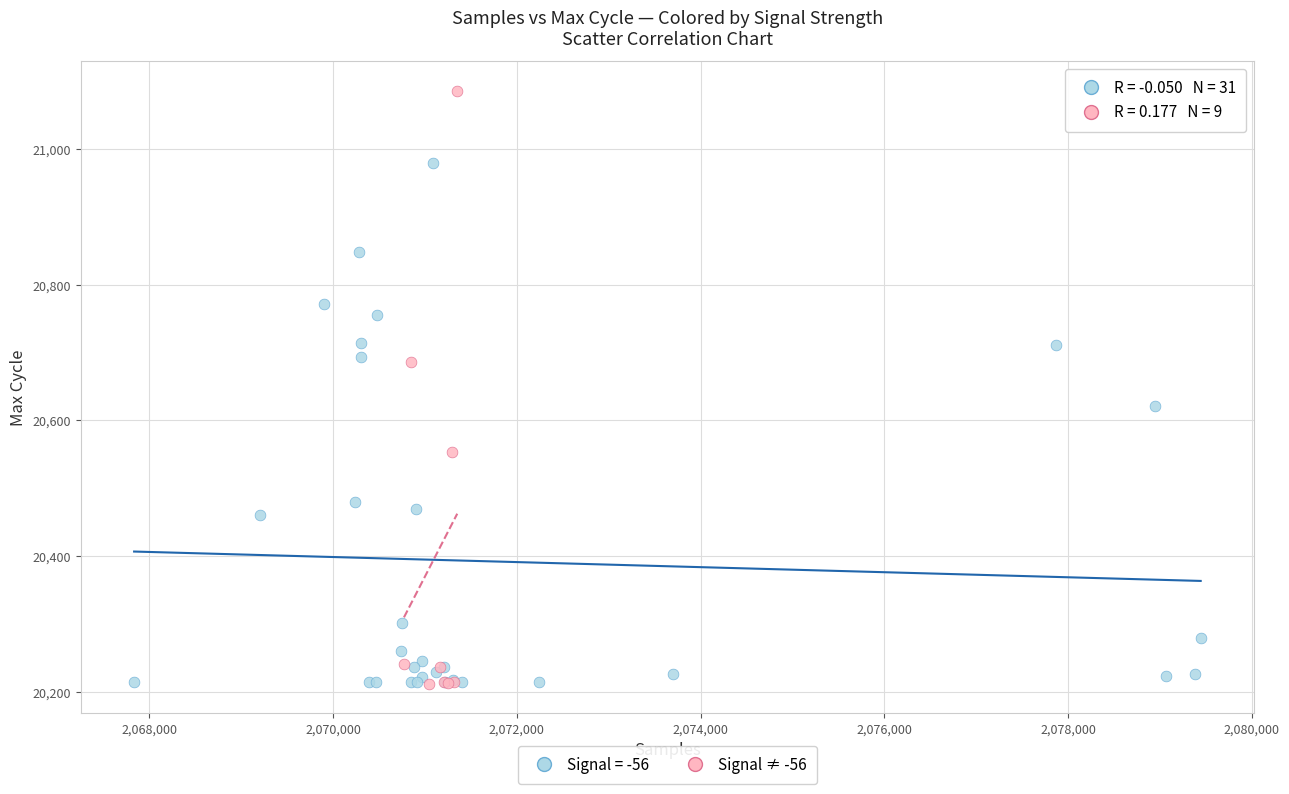

Which series contains the highest Y value?

Signal ≠ -56